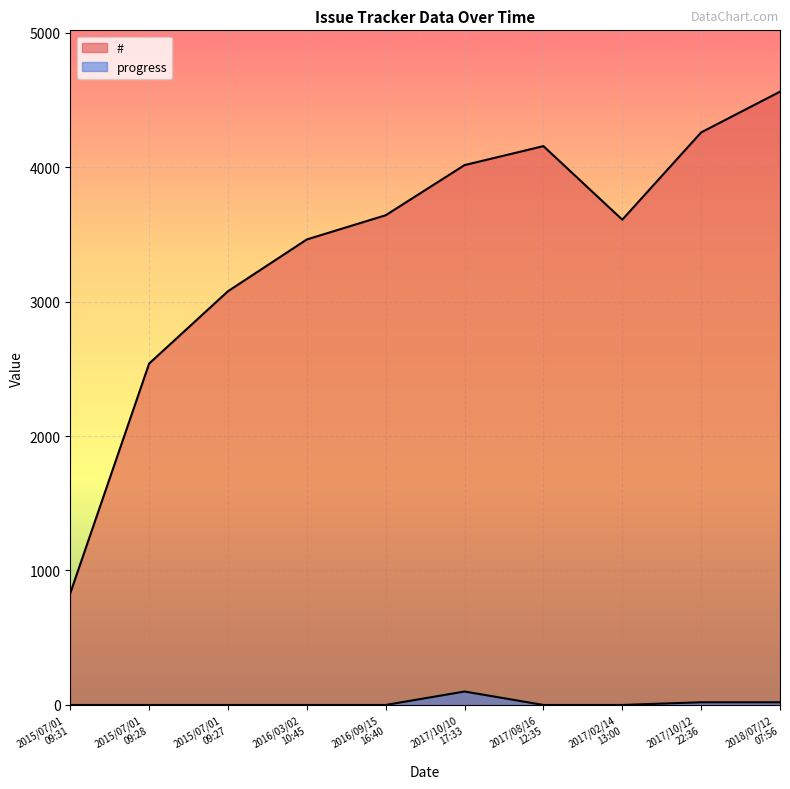

Is it true that progress equals 0 at 2016/09/15
16:40?

True